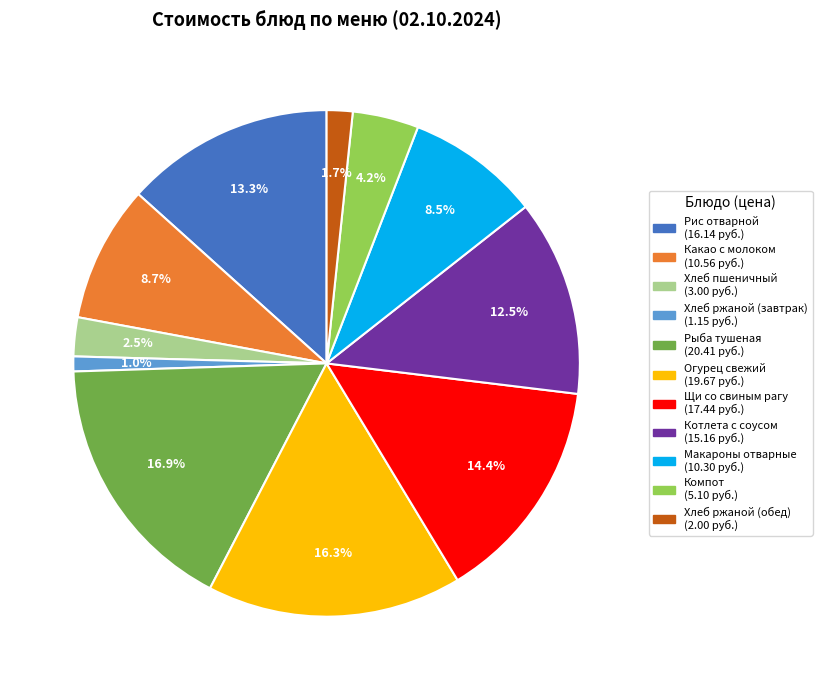

Is there a majority slice in this chart?

No